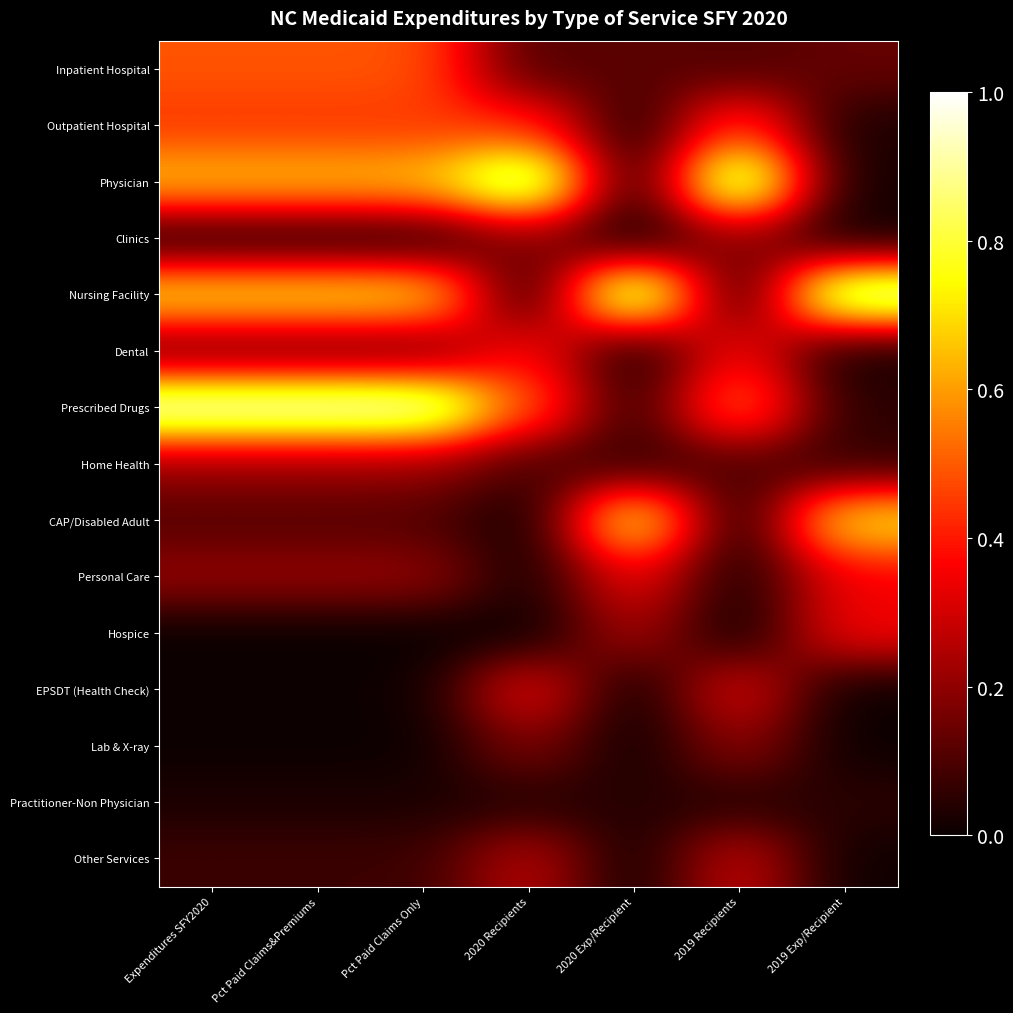

Between Pct Paid Claims&Premiums and 2019 Exp/Recipient, which is larger?

Pct Paid Claims&Premiums